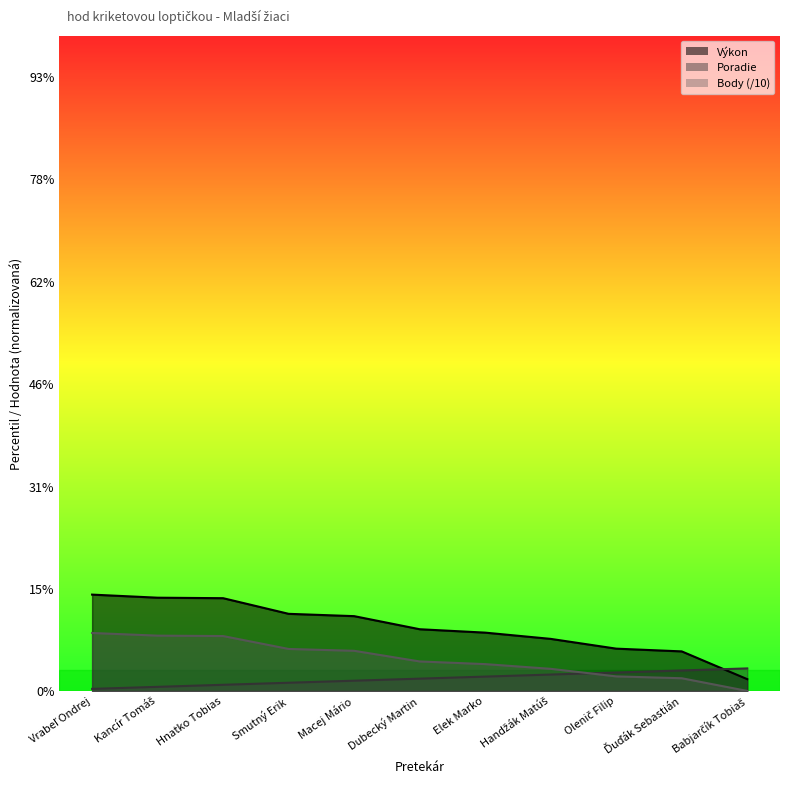

Reading left to right, list all the values displayed in this chart.

Poradie: Vrabeľ Ondrej=1.0	Kancír Tomáš=2.0	Hnatko Tobias=3.0	Smutný Erik=4.0	Macej Mário=5.0	Dubecký Martin=6.0	Elek Marko=7.0	Handžák Matúš=8.0	Olenič Filip=9.0	Ďuďák Sebastián=10.0	Babjarčík Tobiaš=11.0
Výkon: Vrabeľ Ondrej=47.0	Kancír Tomáš=45.5	Hnatko Tobias=45.3	Smutný Erik=37.6	Macej Mário=36.5	Dubecký Martin=30.1	Elek Marko=28.5	Handžák Matúš=25.4	Olenič Filip=20.6	Ďuďák Sebastián=19.3	Babjarčík Tobiaš=5.8
Body: Vrabeľ Ondrej=28.3	Kancír Tomáš=27.0	Hnatko Tobias=26.8	Smutný Erik=20.5	Macej Mário=19.6	Dubecký Martin=14.4	Elek Marko=13.1	Handžák Matúš=10.8	Olenič Filip=7.1	Ďuďák Sebastián=6.2	Babjarčík Tobiaš=0.0